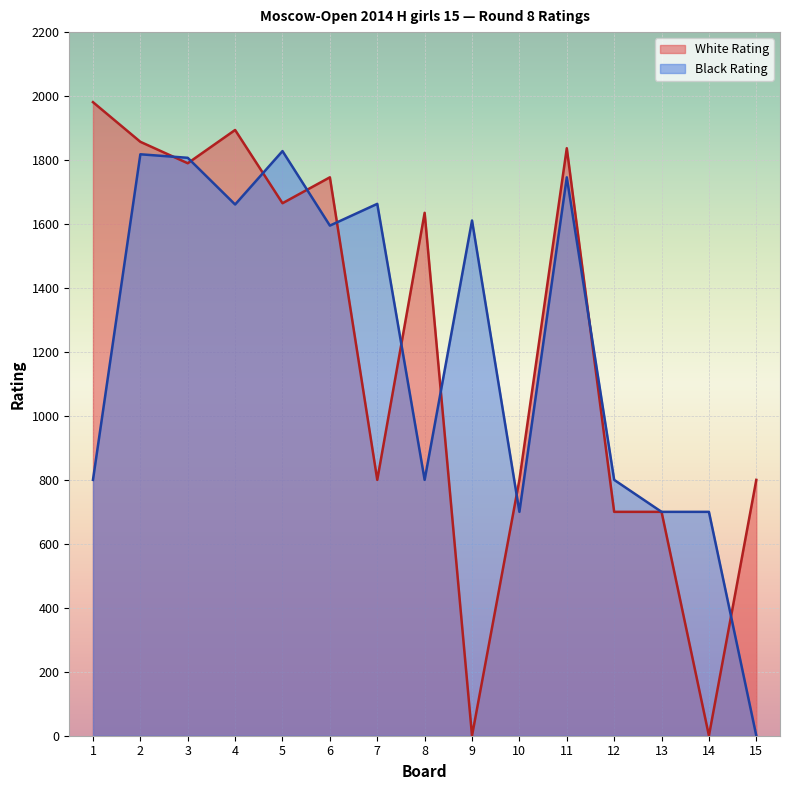

How many lines are shown in the chart?

2